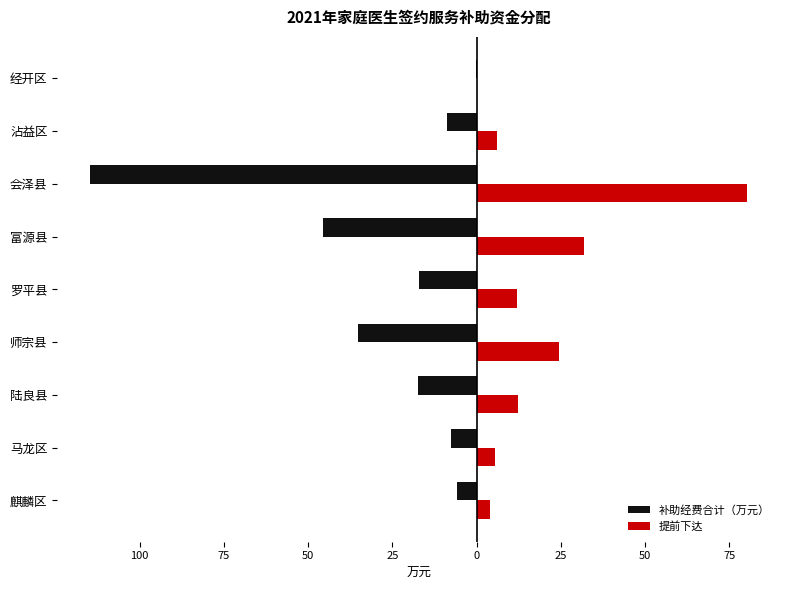

What are all the series names shown in the legend?

补助经费合计（万元）, 提前下达